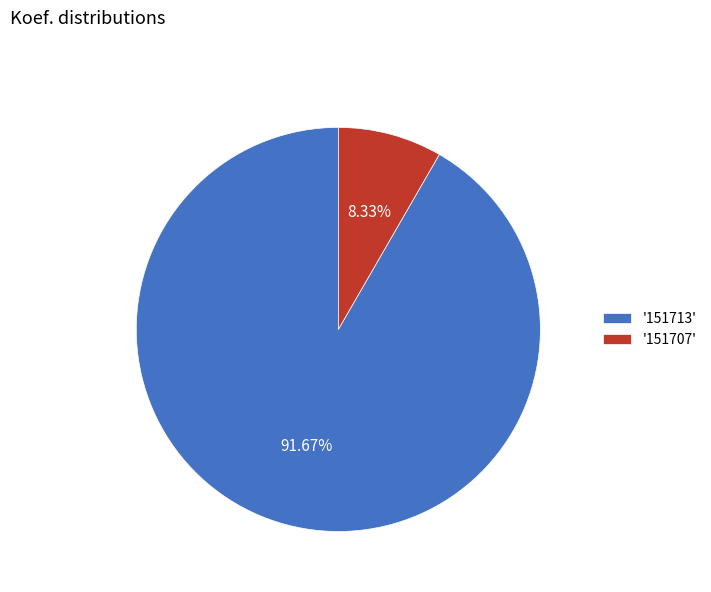

Do '151707' and '151713' together represent more than half of the pie?

Yes